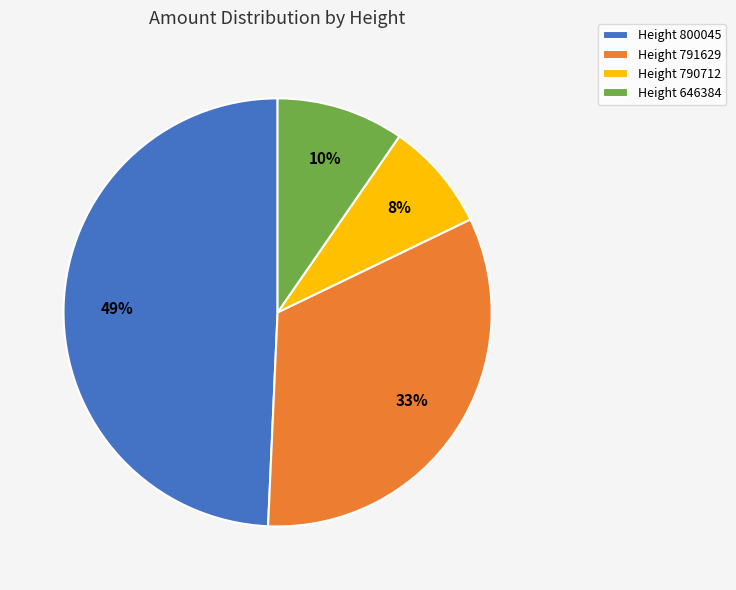

Rank the categories by value from lowest to highest.

Height 790712, Height 646384, Height 791629, Height 800045